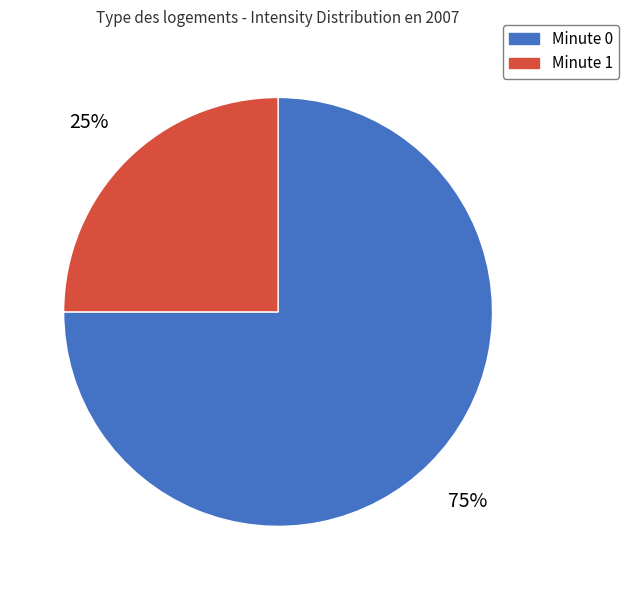

To the nearest percent, what is the difference between the largest and smallest slice percentages?

50%